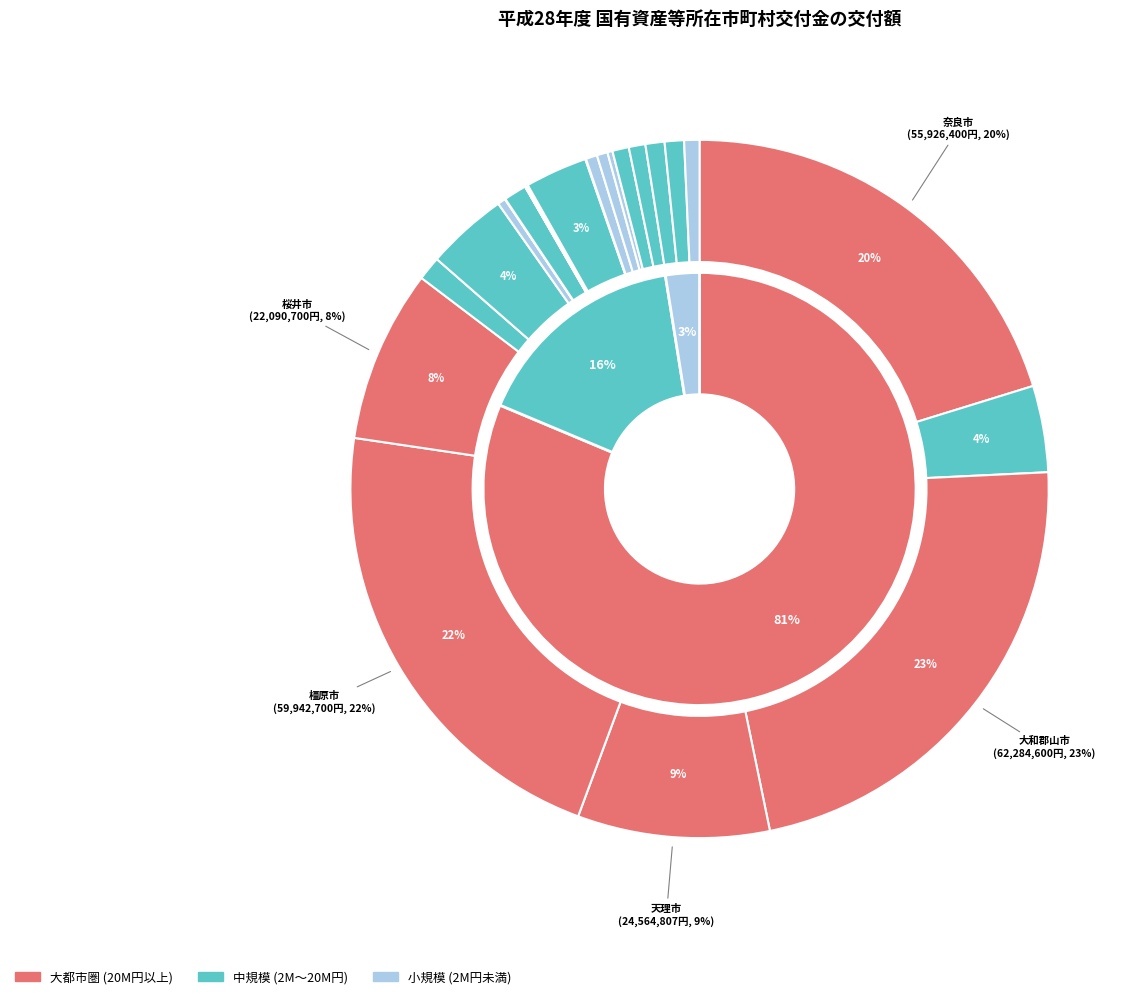

Which category has the biggest portion of the pie?

大和郡山市